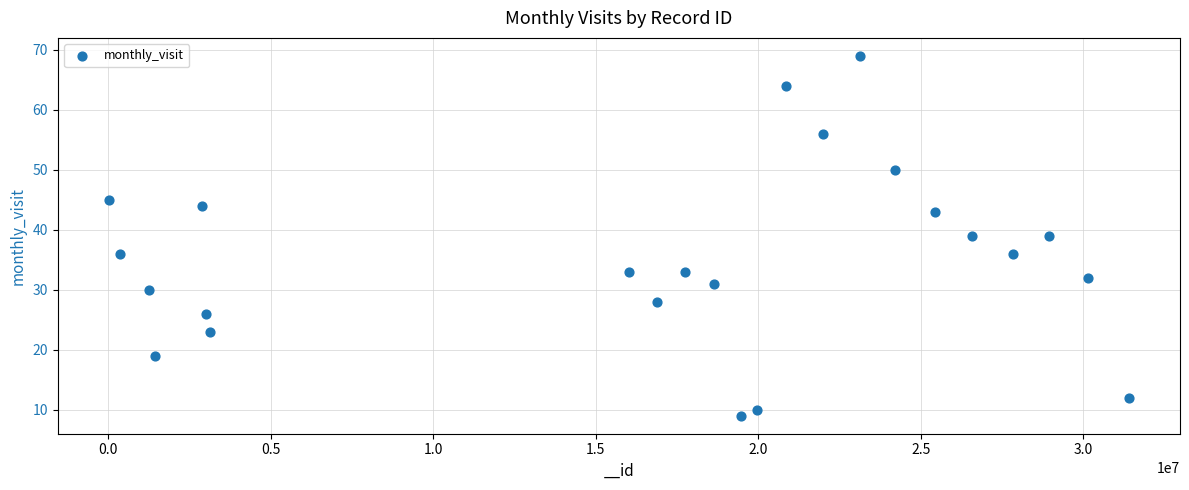

What is the range of X values (max minus min)?

31387966